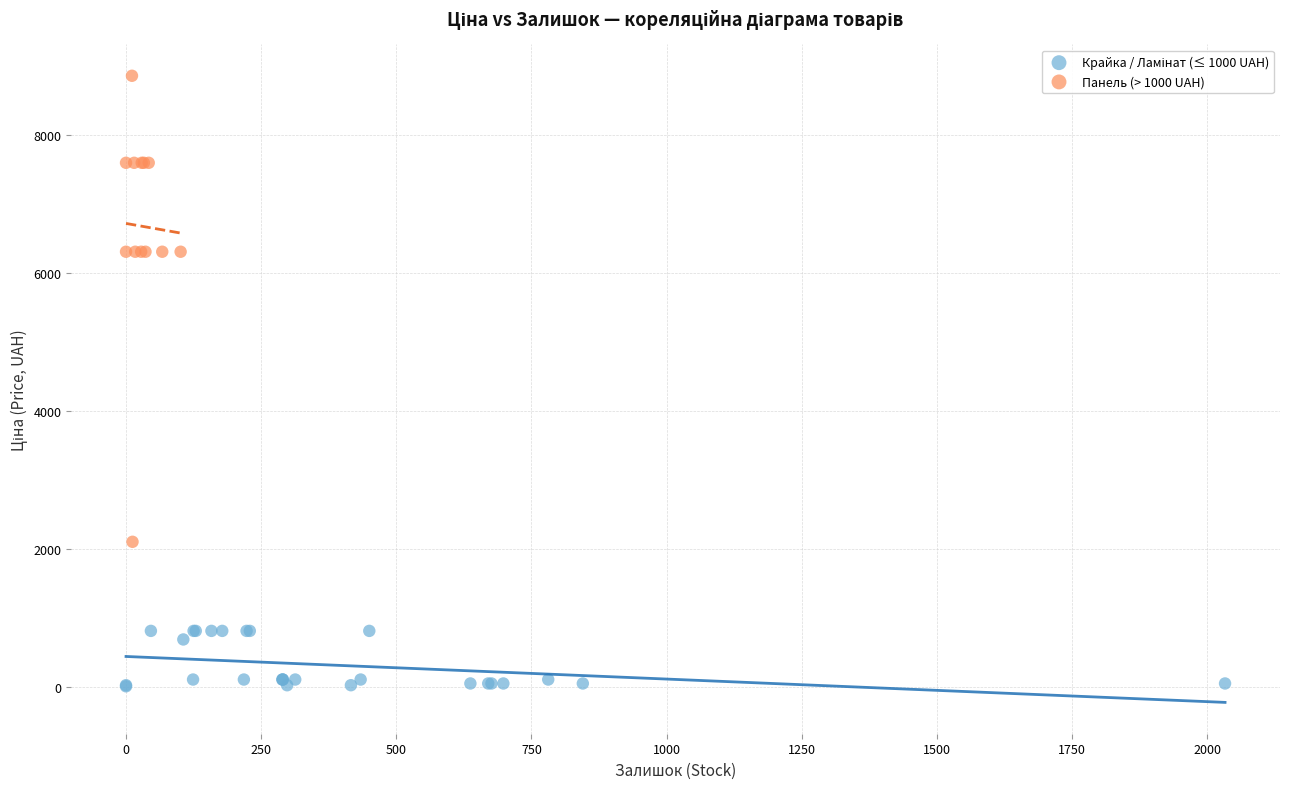

Which series reaches the maximum Y coordinate?

Панель (> 1000 UAH)